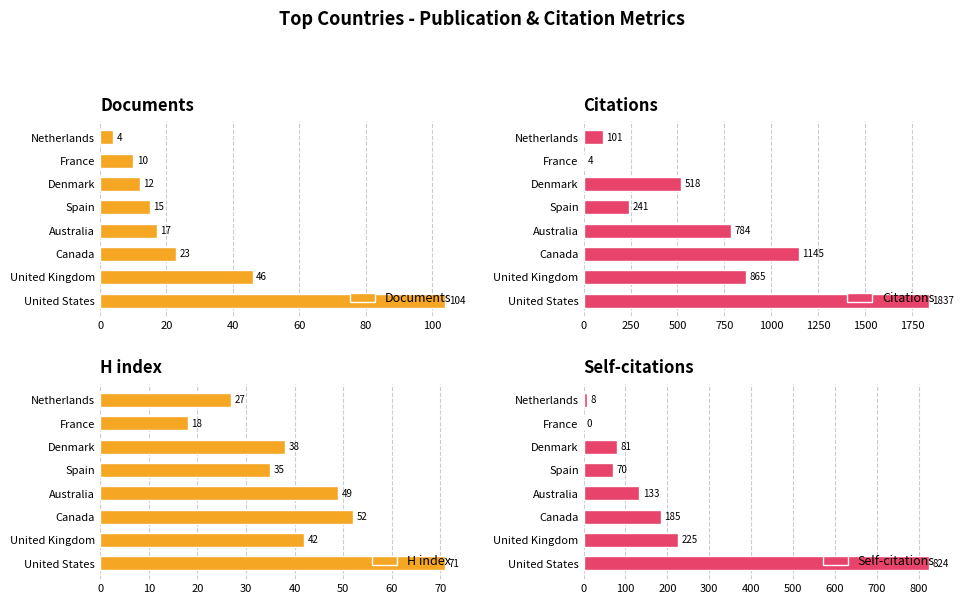

Rank the series by their maximum value, from highest to lowest.

Citations, Self-citations, Documents, H index